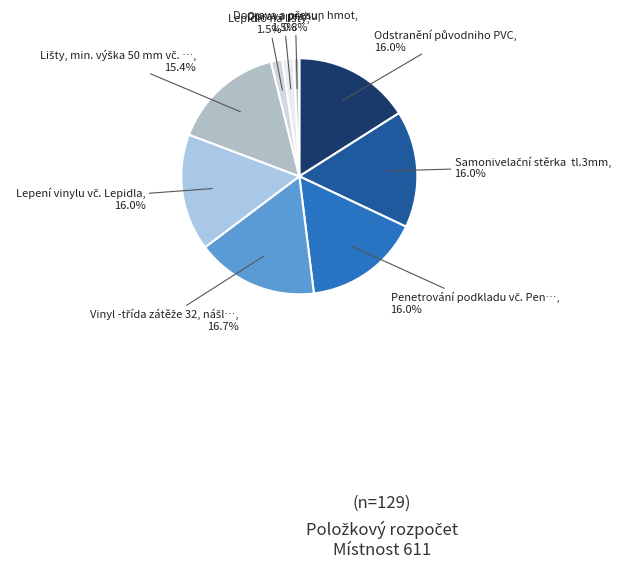

Count the number of slices in the pie.

9